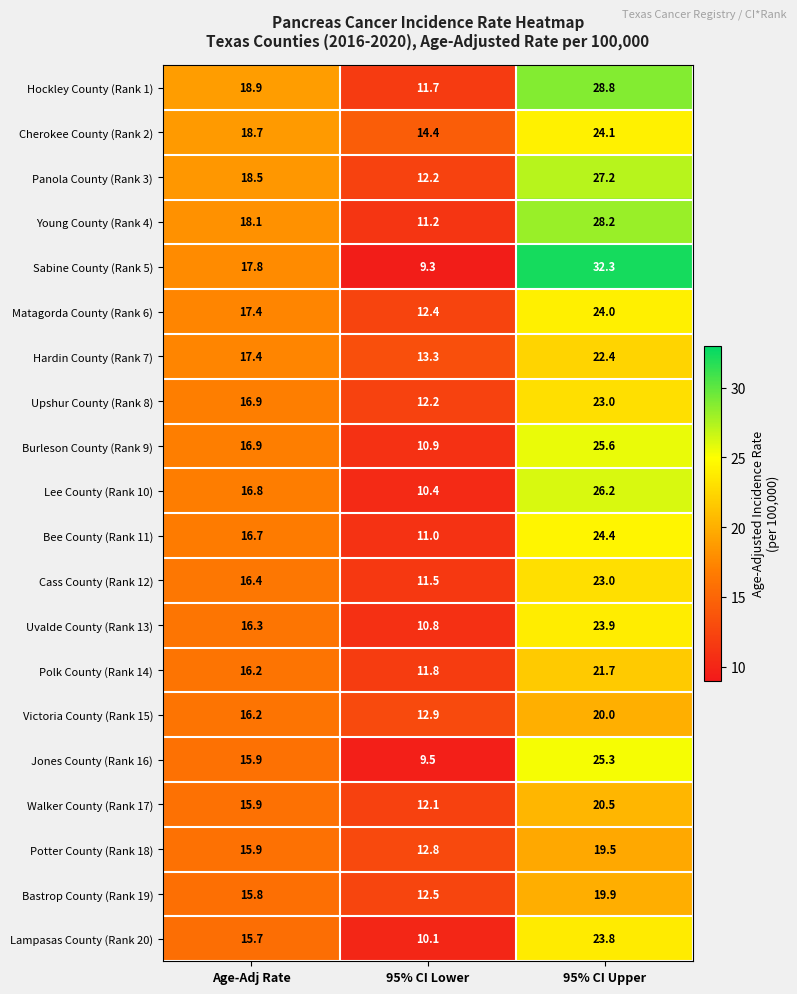

Which category has the lowest value in the Burleson County (Rank 9) series?

95% CI Lower